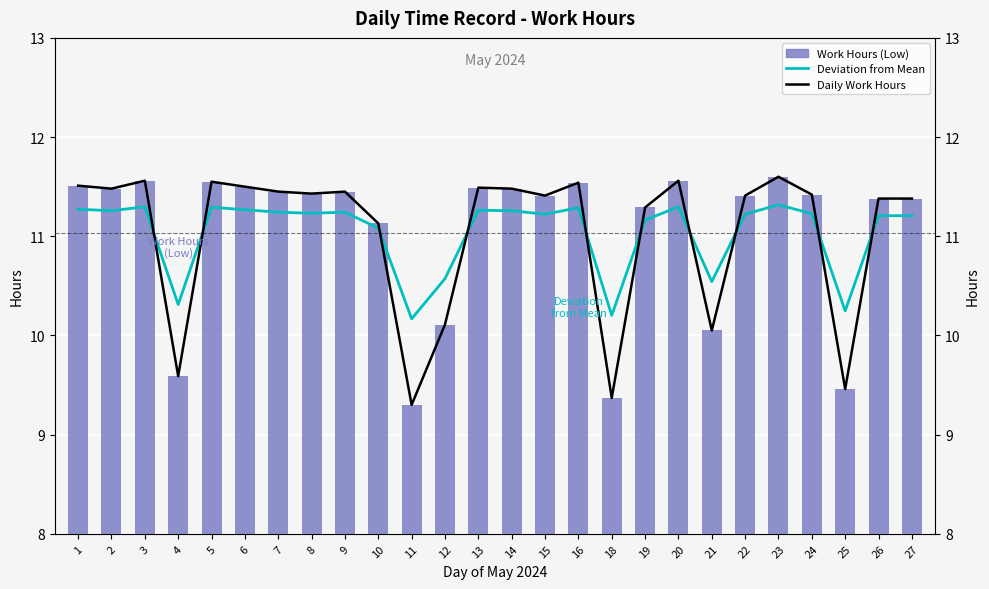

What is the smallest value displayed?

9.3